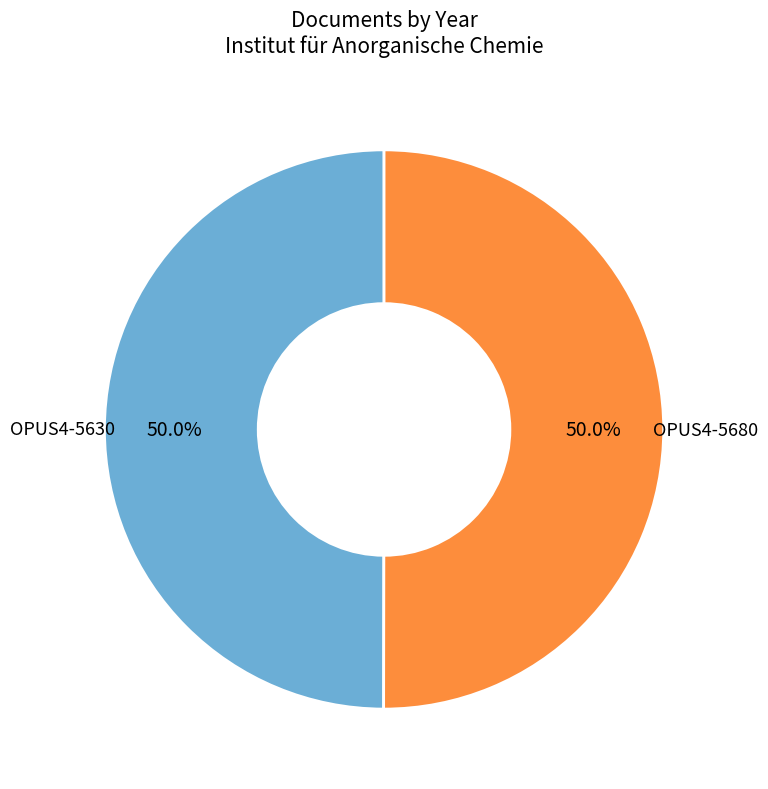

Combined, what portion of the pie is OPUS4-5630 and OPUS4-5680?

100.0%